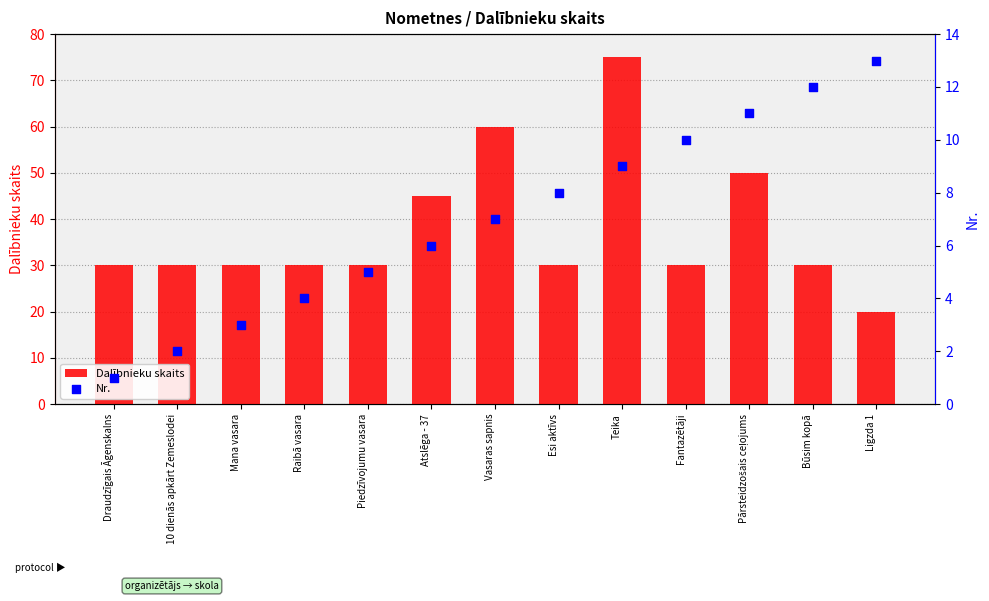

What are all the series names shown in the legend?

Dalībnieku skaits, Nr.